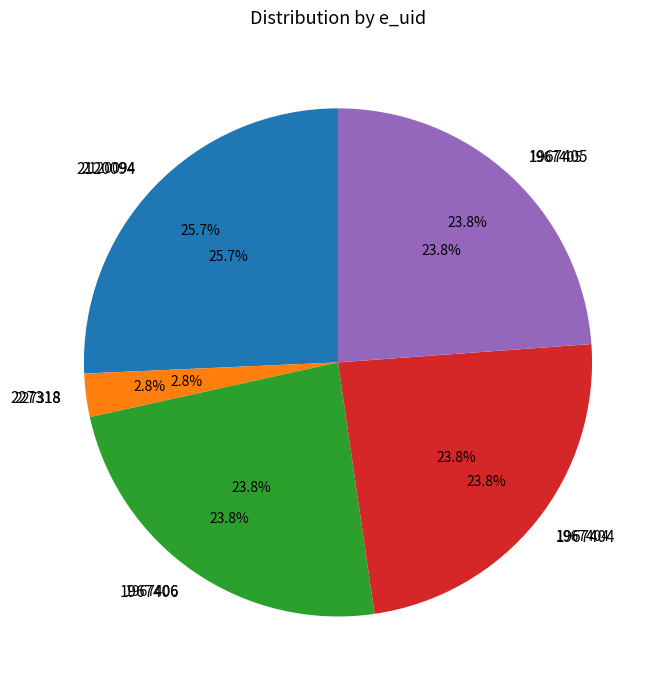

Approximately how many times larger is the value at 1967406 compared to 2120094?

0.9